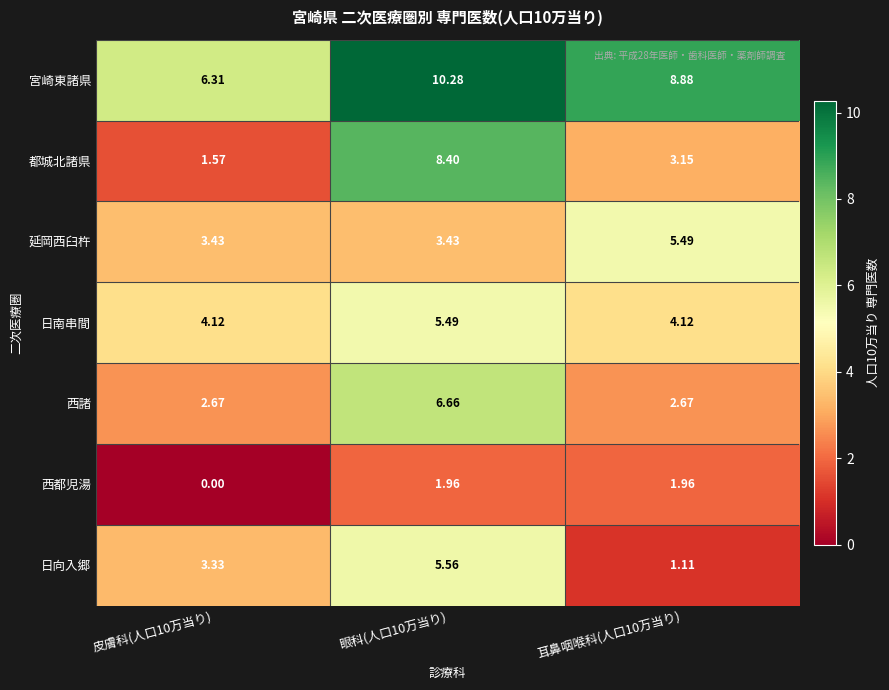

What is the total value across all series at 眼科(人口10万当り)?

41.8